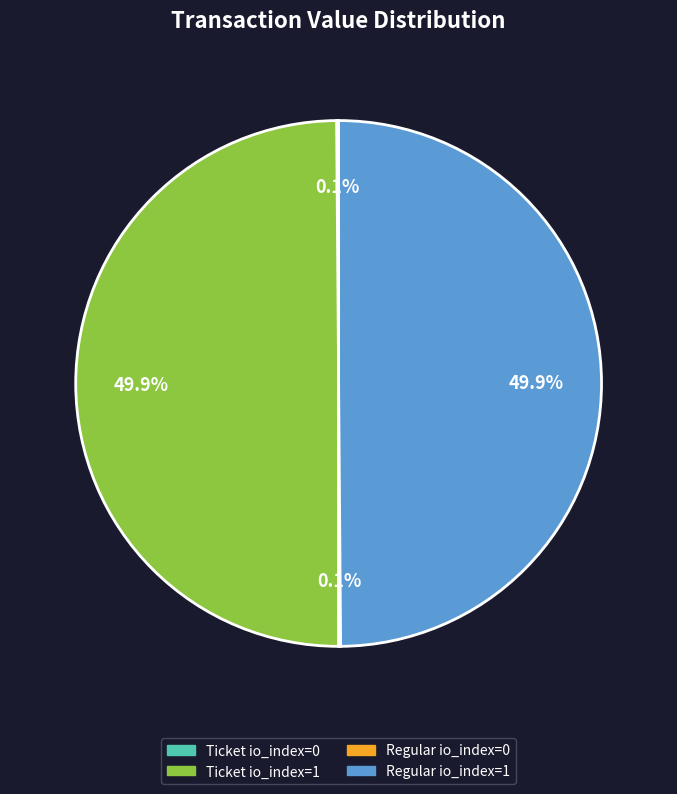

What percentage is NOT represented by Ticket io_index=1?

50.1%